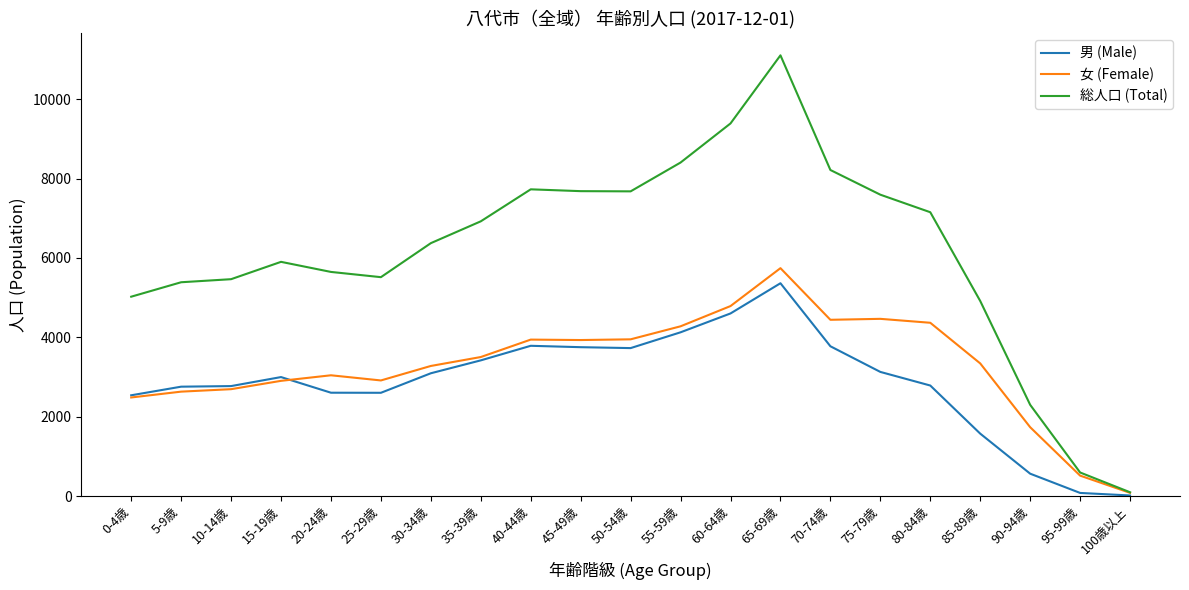

At which category is the sum across all series the highest?

65-69歳